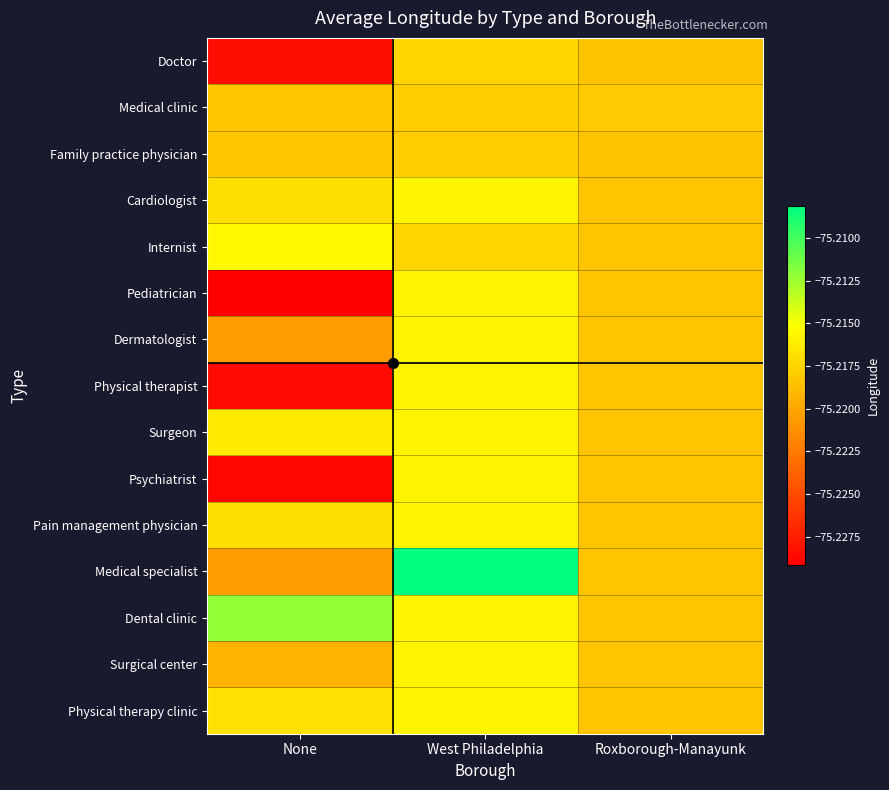

List the series in order of their peak value, lowest first.

Medical clinic, Family practice physician, Doctor, Cardiologist, Pediatrician, Dermatologist, Physical therapist, Surgeon, Psychiatrist, Pain management physician, Surgical center, Physical therapy clinic, Internist, Dental clinic, Medical specialist